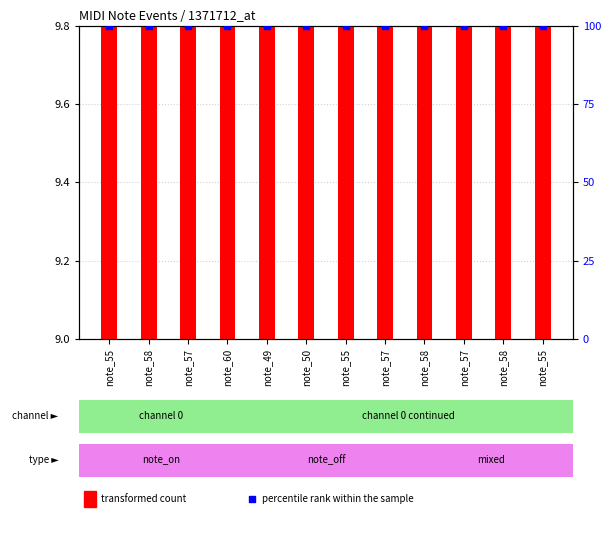

What is the total value across all series at note_58?

109.0